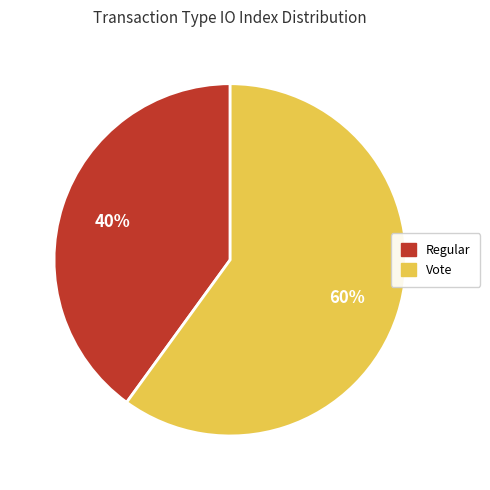

Between Regular and Vote, which is larger?

Vote